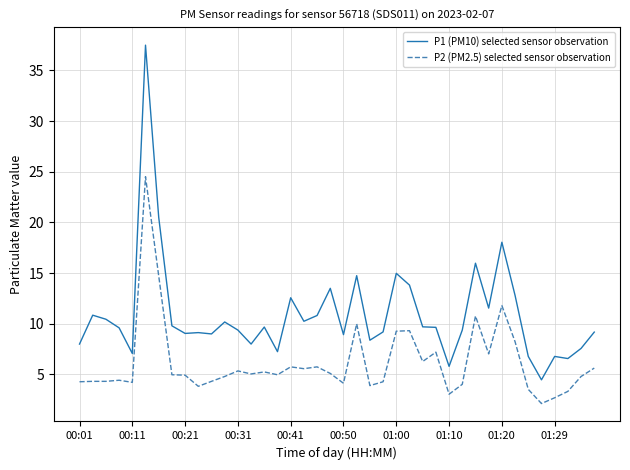

What is the lowest value of the P2 (PM2.5) selected sensor observation series?

2.1